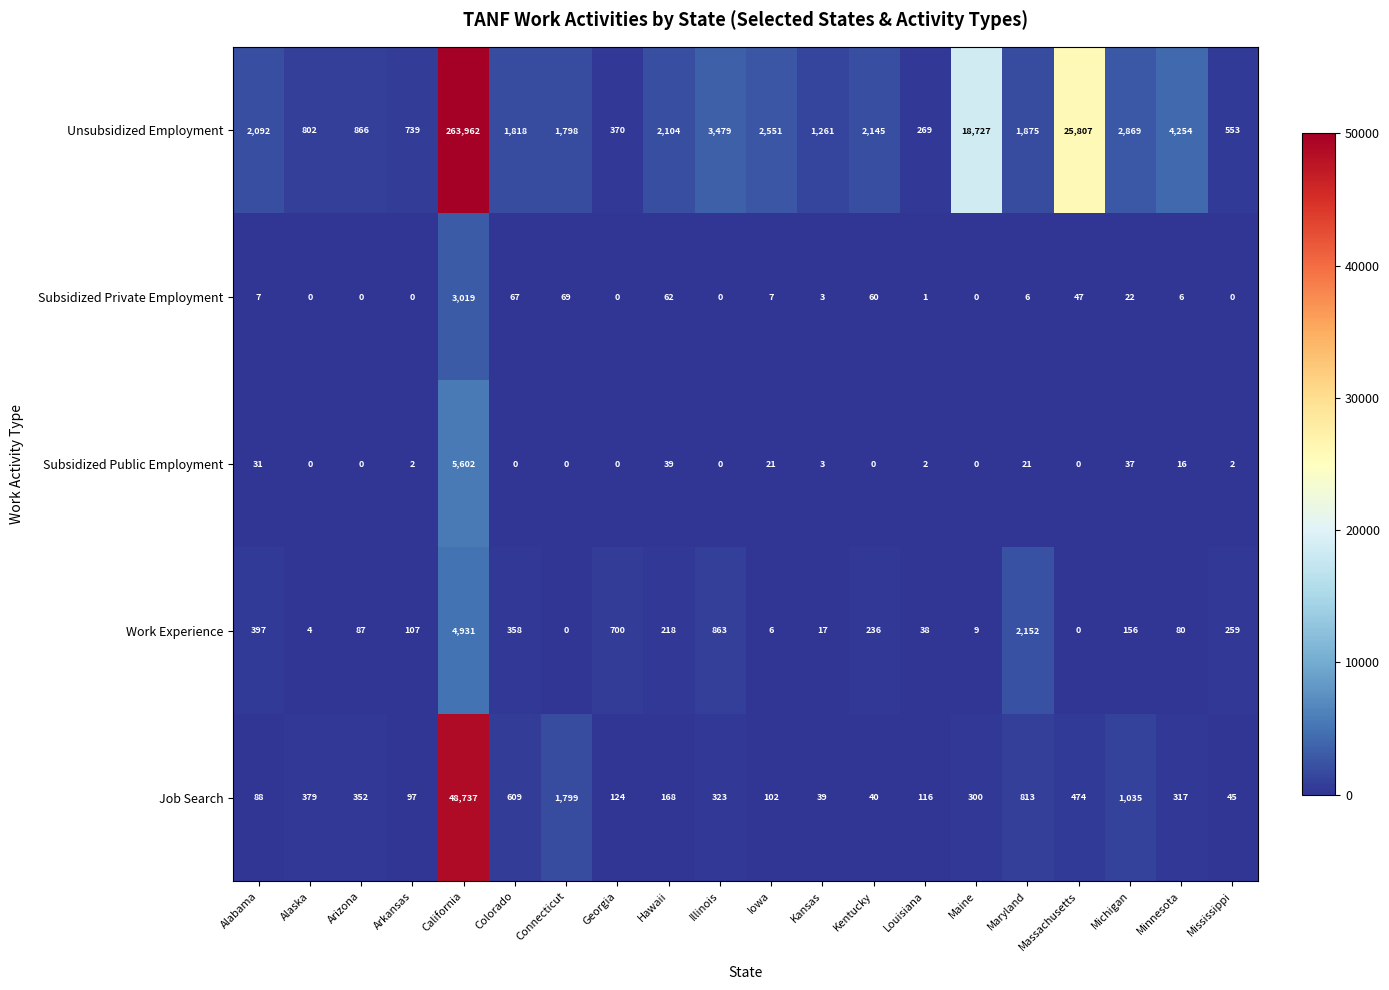

Which series has the largest total across all categories?

Unsubsidized Employment